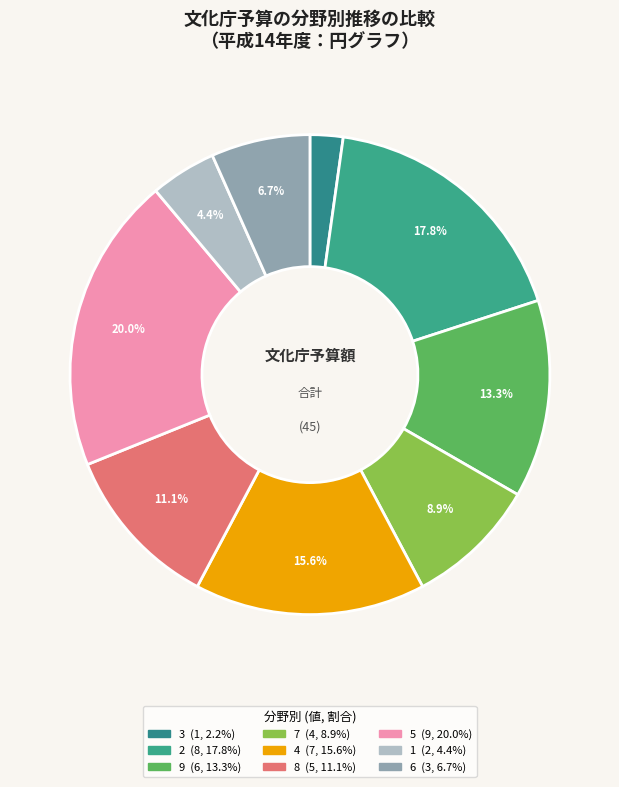

Combined, do 4 and 9 account for over 50%?

No